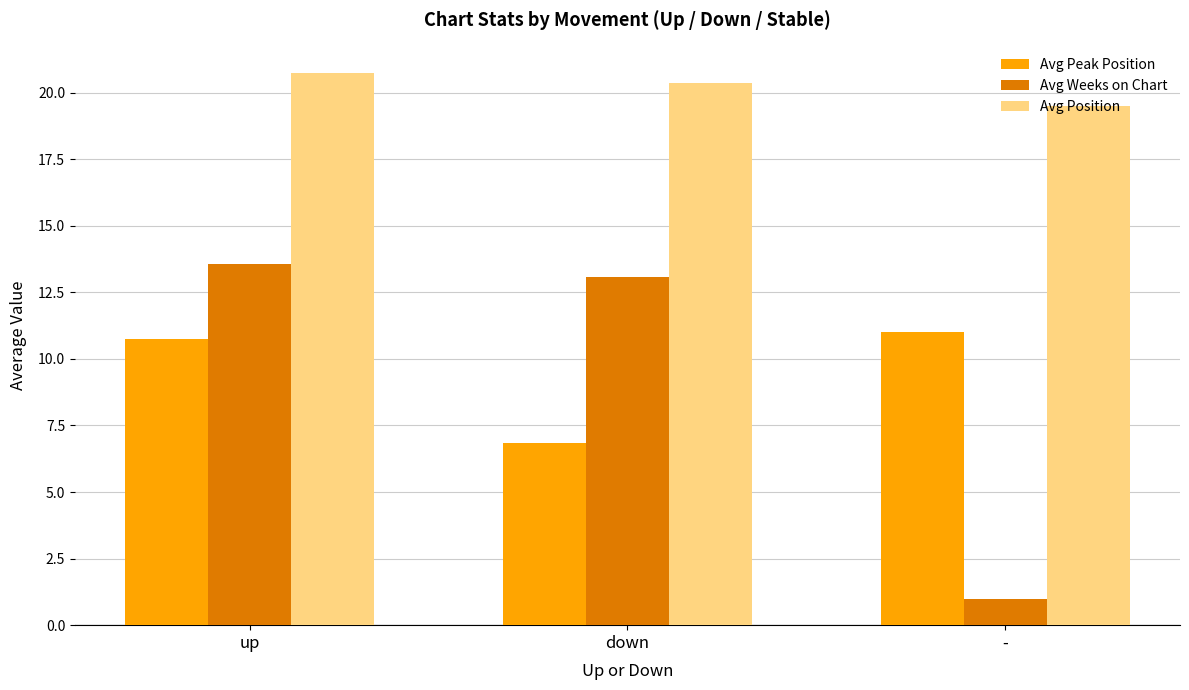

Which series has the largest total across all categories?

Avg Position